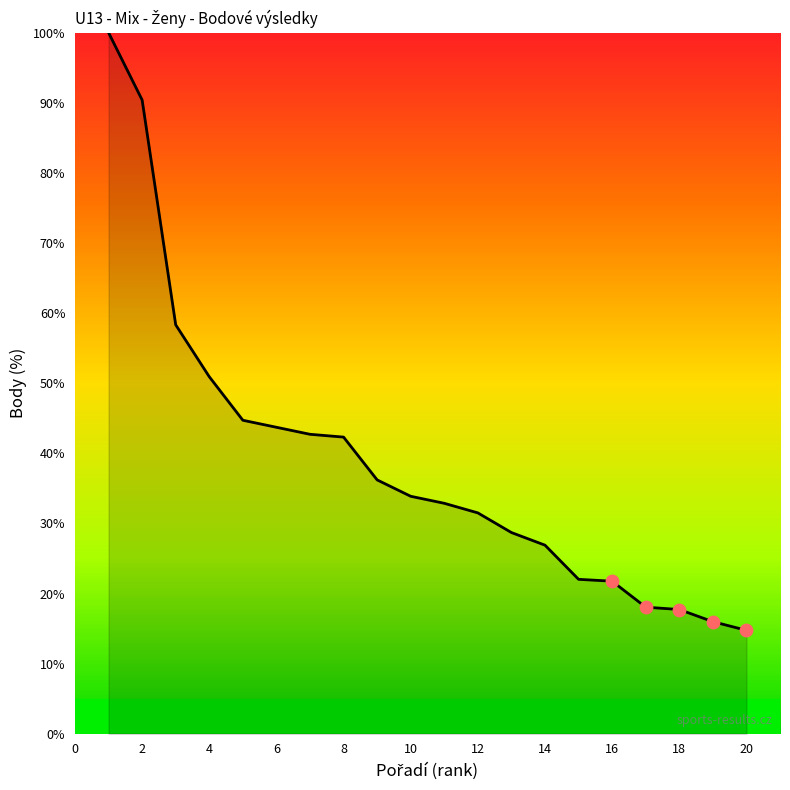

What is the greatest value displayed?

100.0